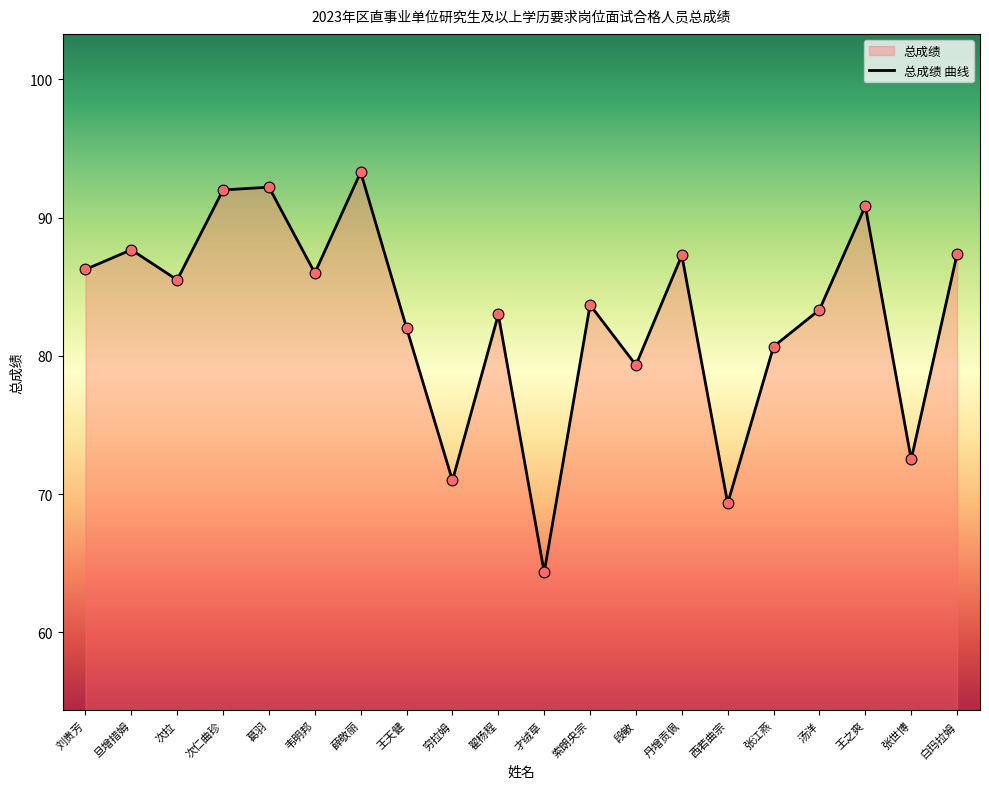

What is the change in value from 索朗央宗 to 汤洋?

-0.4